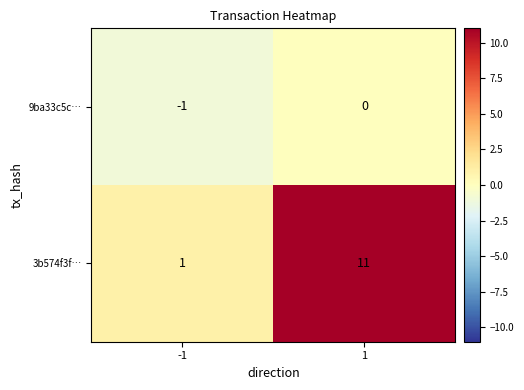

Is it true that 9ba33c5c… equals -1 at -1?

True